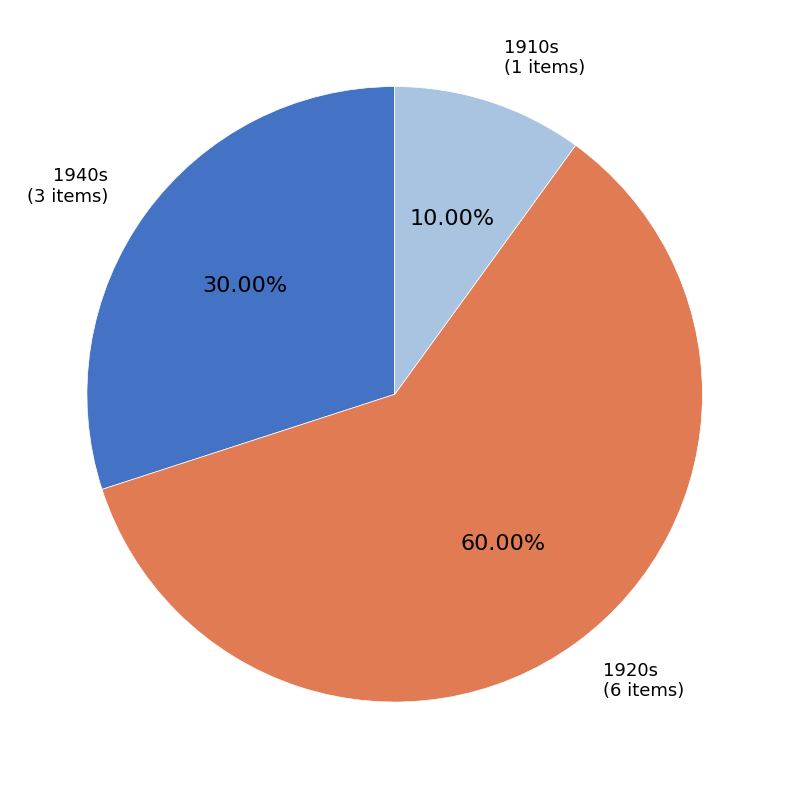

Count the number of slices in the pie.

3